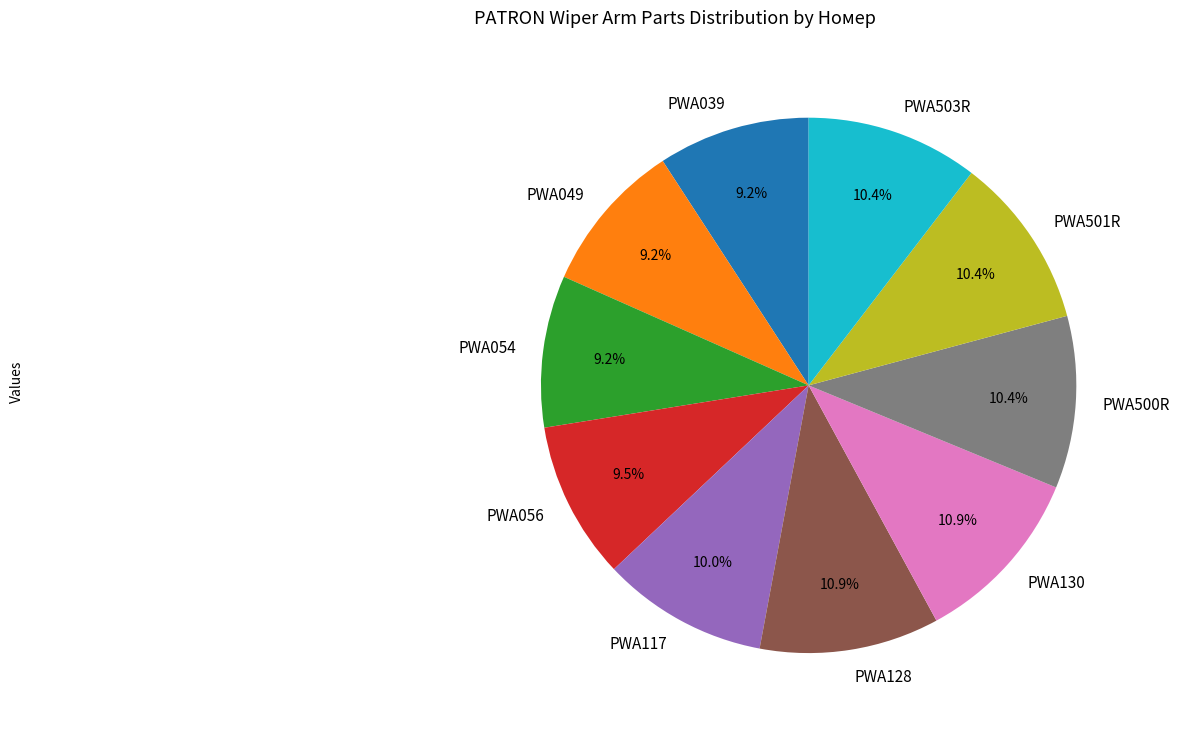

To the nearest percent, what portion does PWA130 represent?

11%